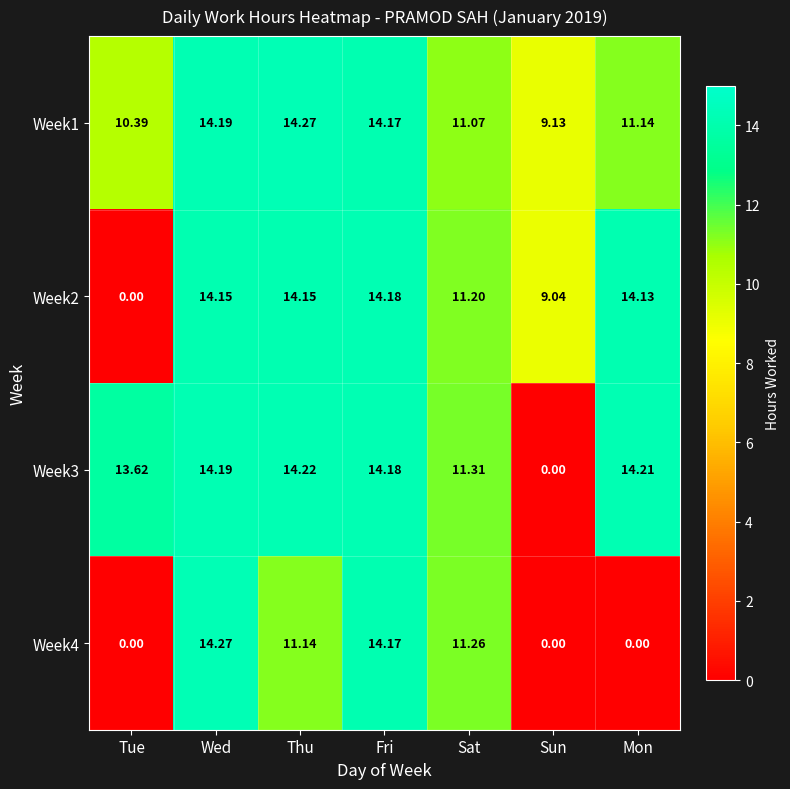

What is the spread (max minus min) of values at Sat?

0.2